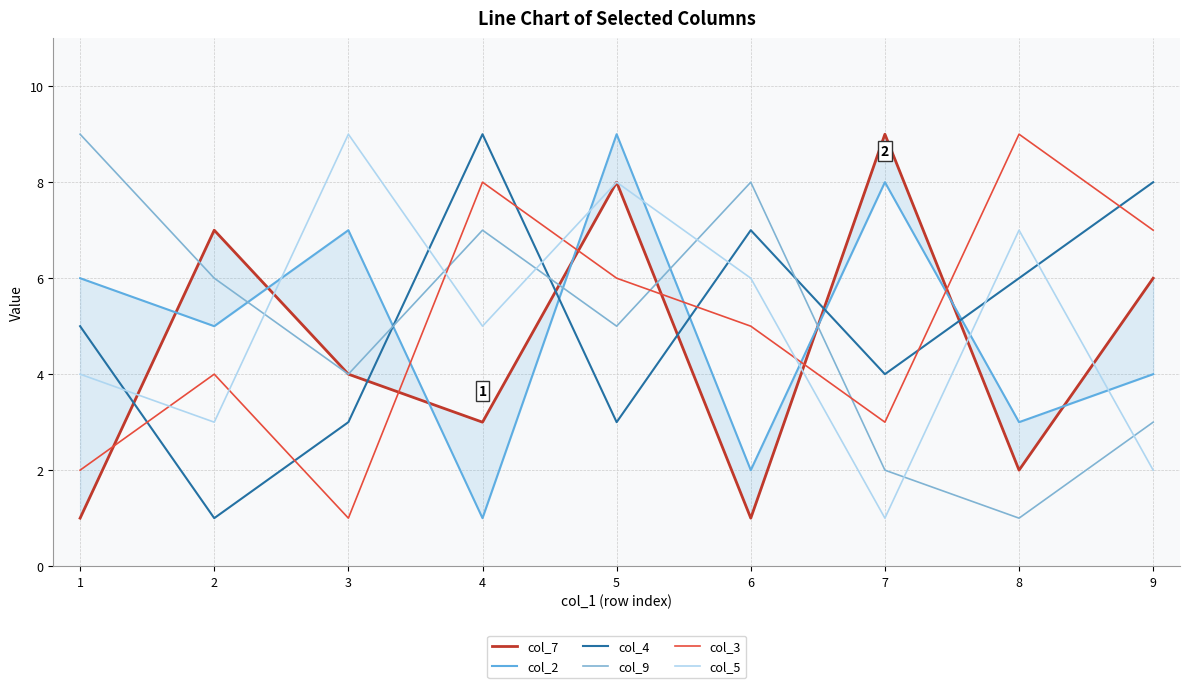

Is the value of col_3 at 7 greater than the value of col_5 at 1?

No